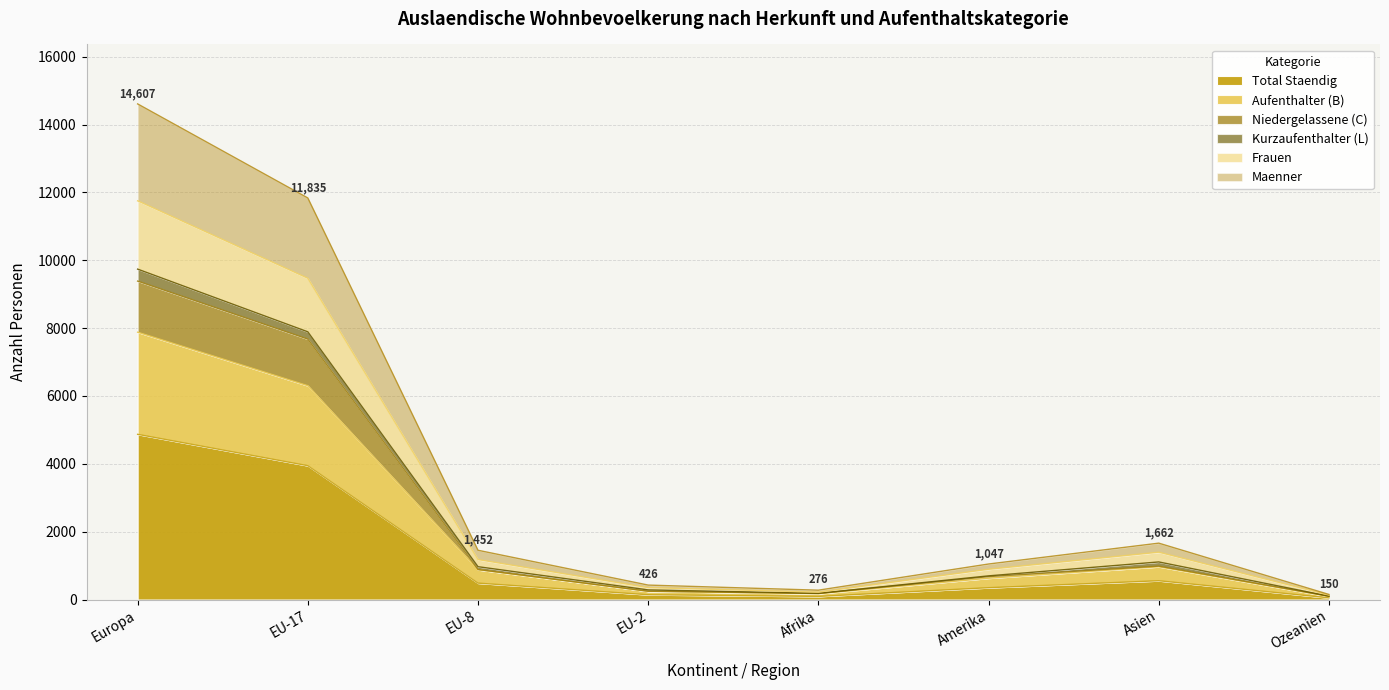

Is it true that Total Staendig equals 2622 at Europa?

False